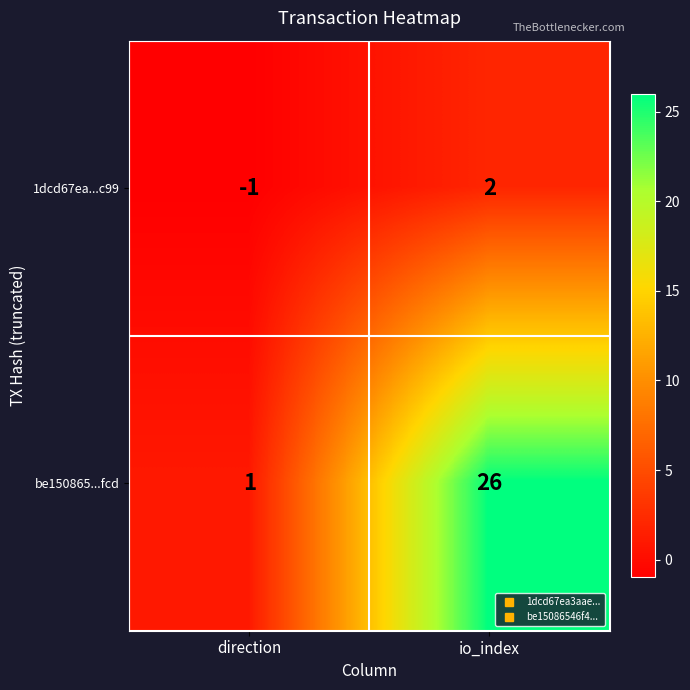

List the series in order of their overall mean, highest first.

be150865...fcd, 1dcd67ea...c99